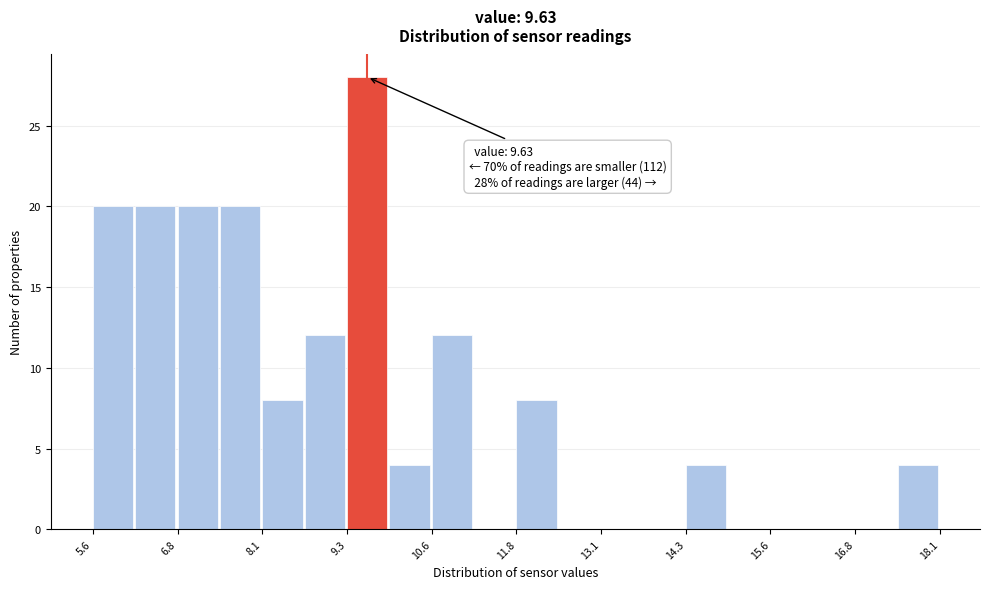

Read against the x-axis, roughly where is the centre of the tallest bar?

9.6